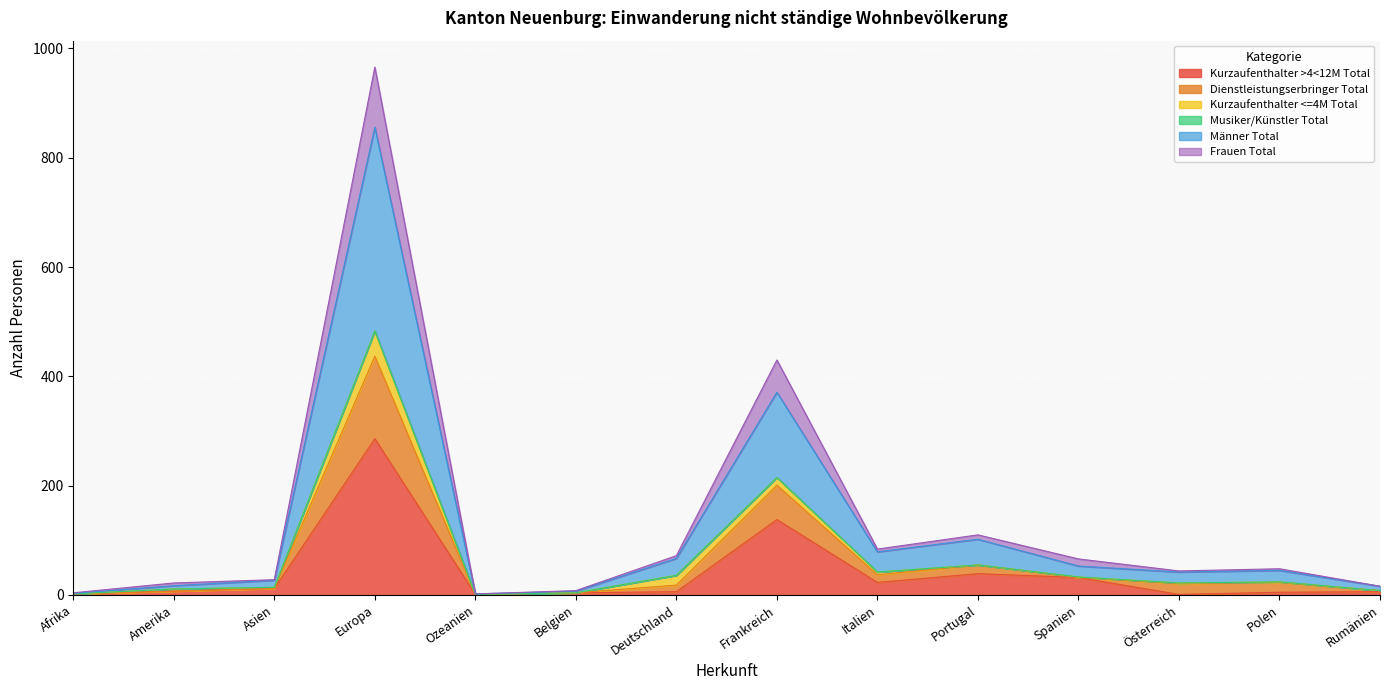

Between Amerika and Belgien, which is larger?

Amerika